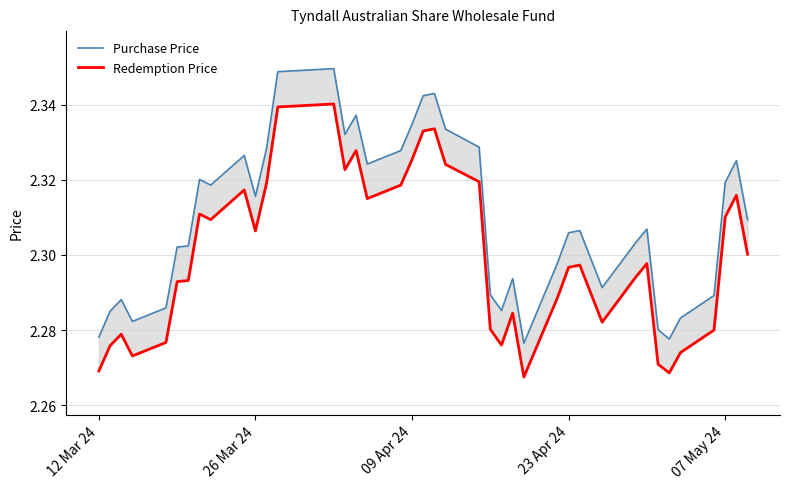

What is the difference between the second highest and minimum values in the Purchase Price series?

0.1